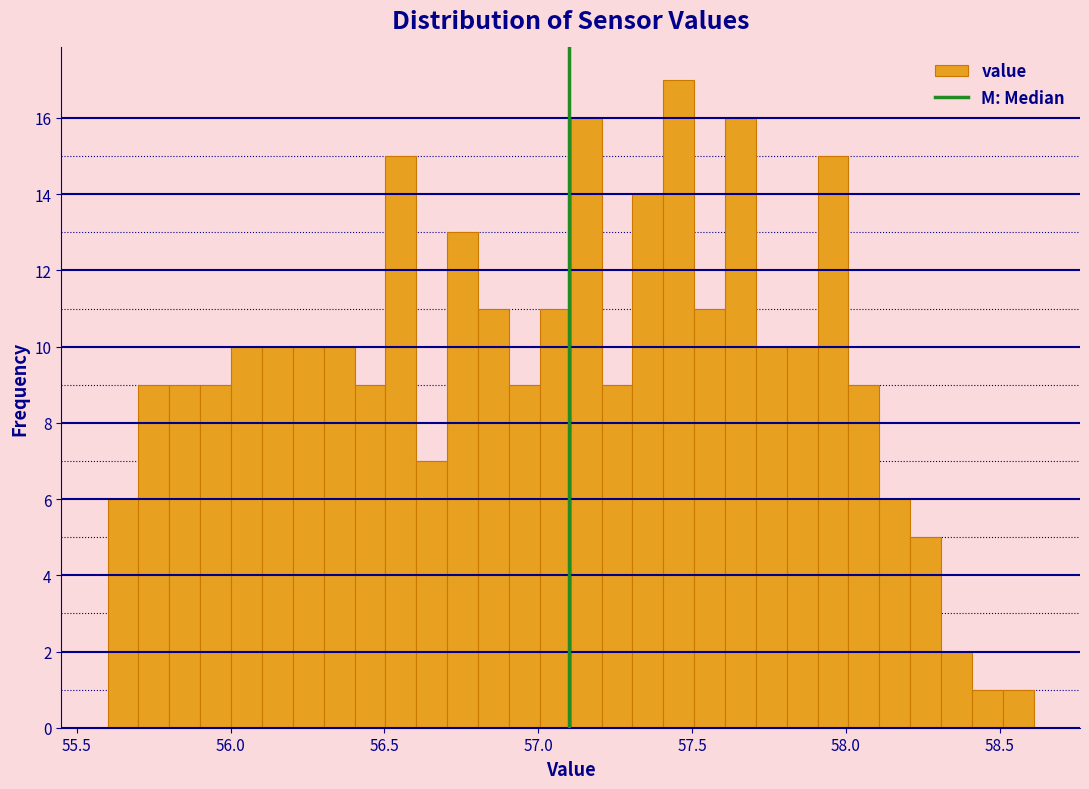

Read against the x-axis, roughly where is the centre of the tallest bar?

57.45